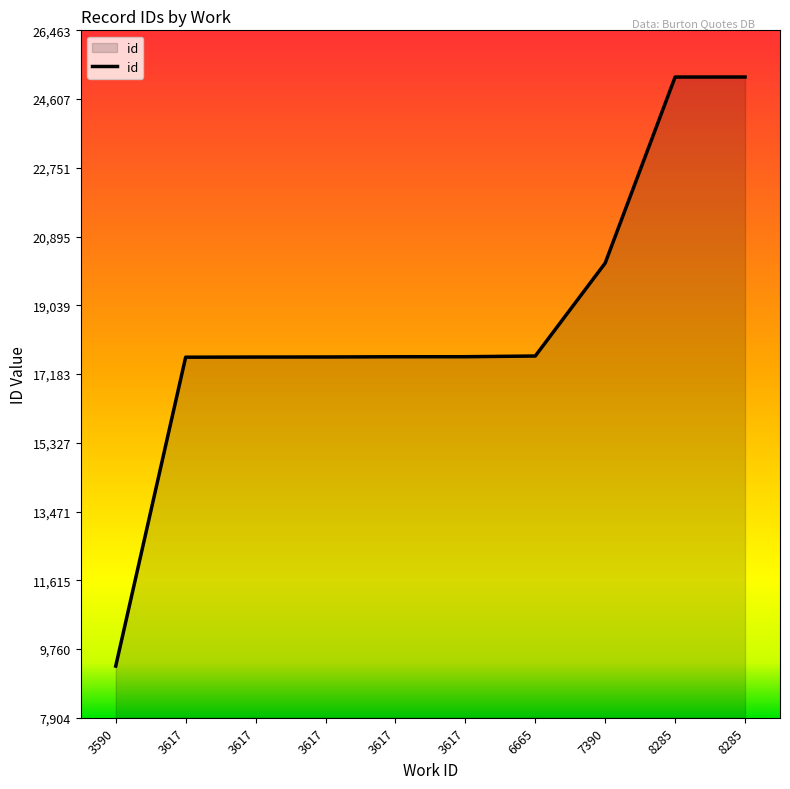

Where is the data nearest to the value 17251?

3617